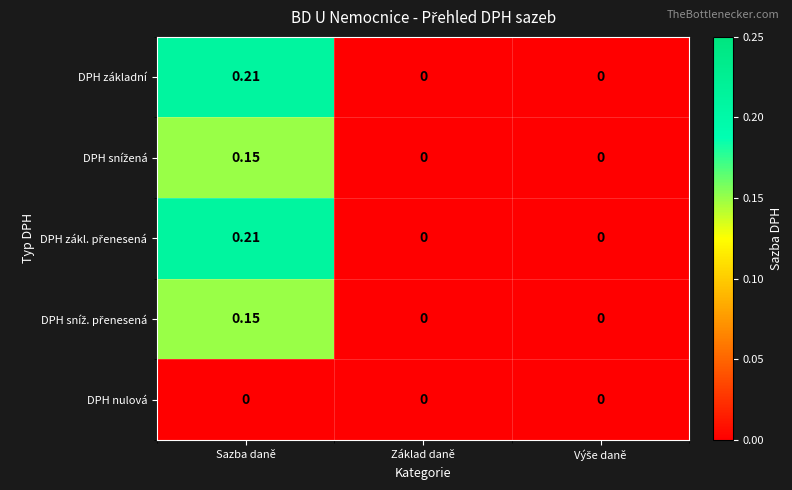

Which category has the highest value across all series?

Sazba daně